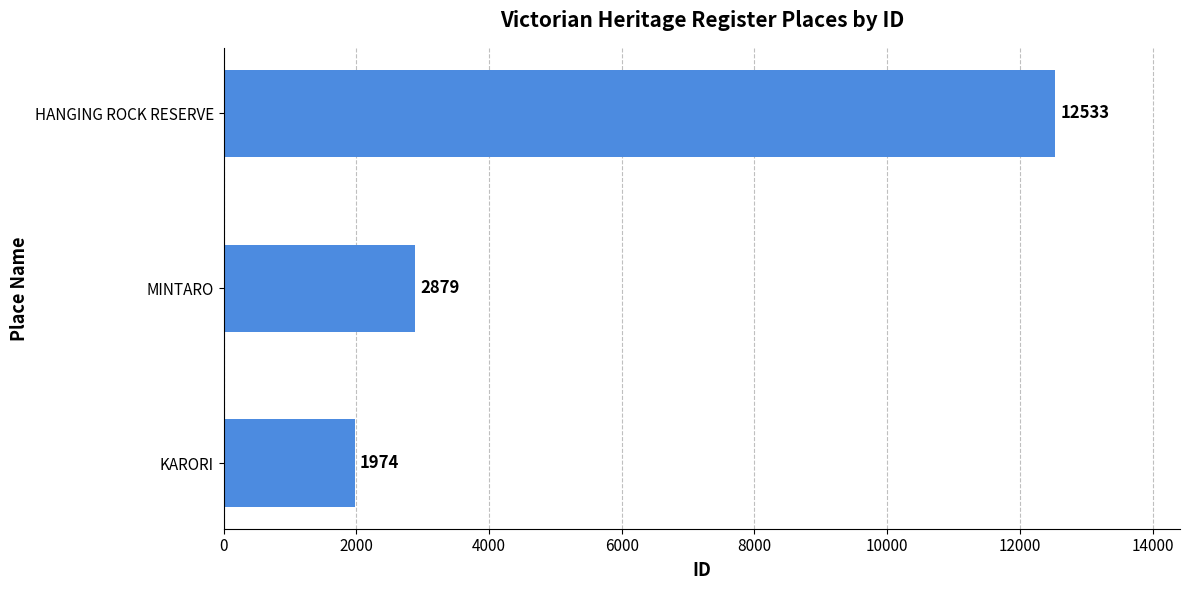

What is the average value?

5795